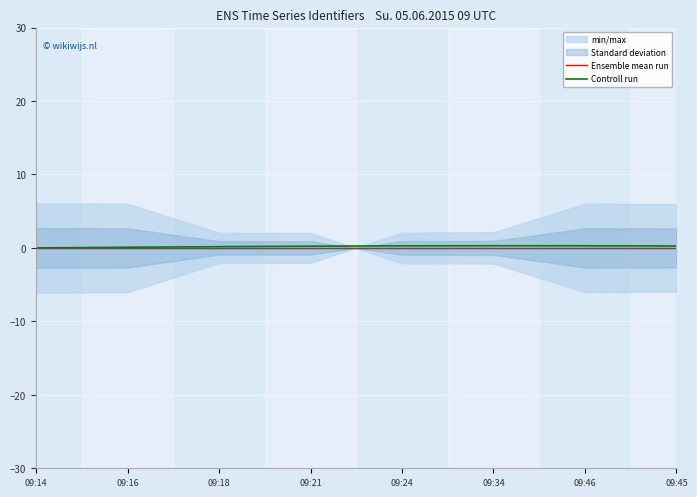

True or false: Controll run has a value of 0.1 at 09:18.

False